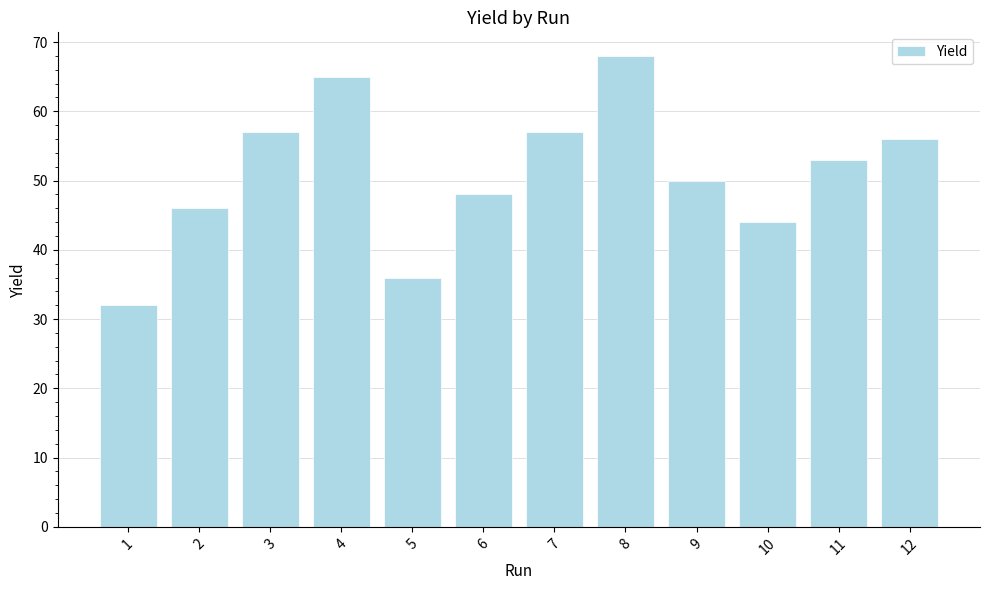

What is the difference between the maximum and minimum values?

36